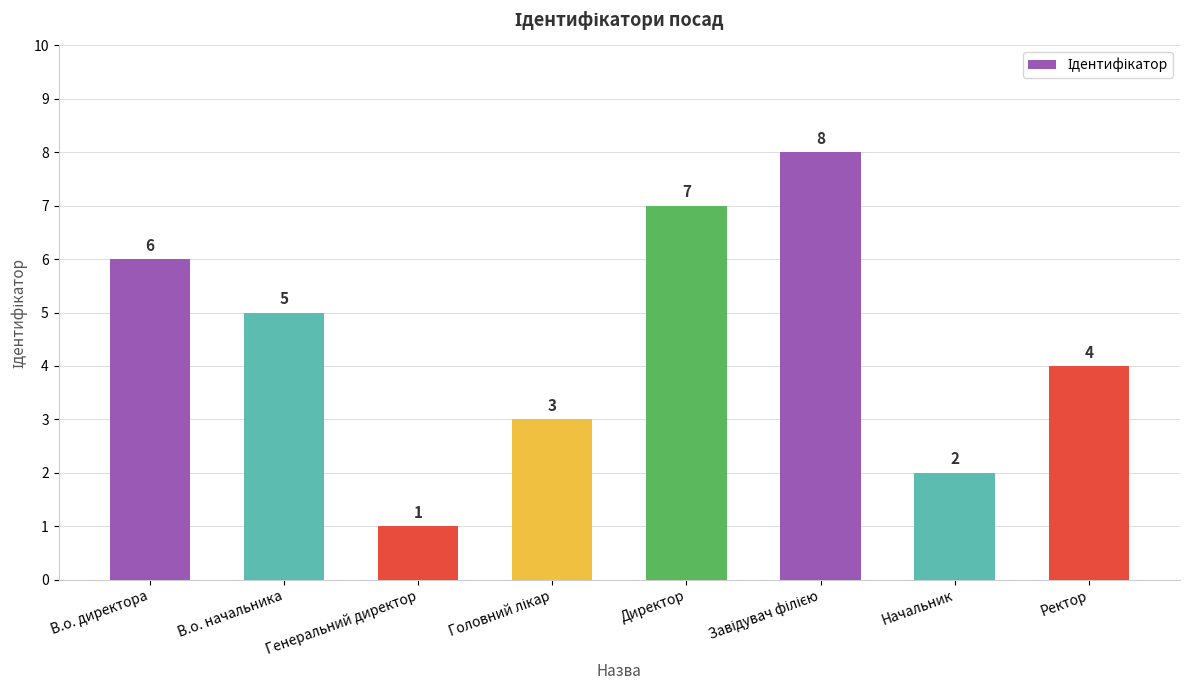

What is the label of the 6th bar from the right?

Генеральний директор